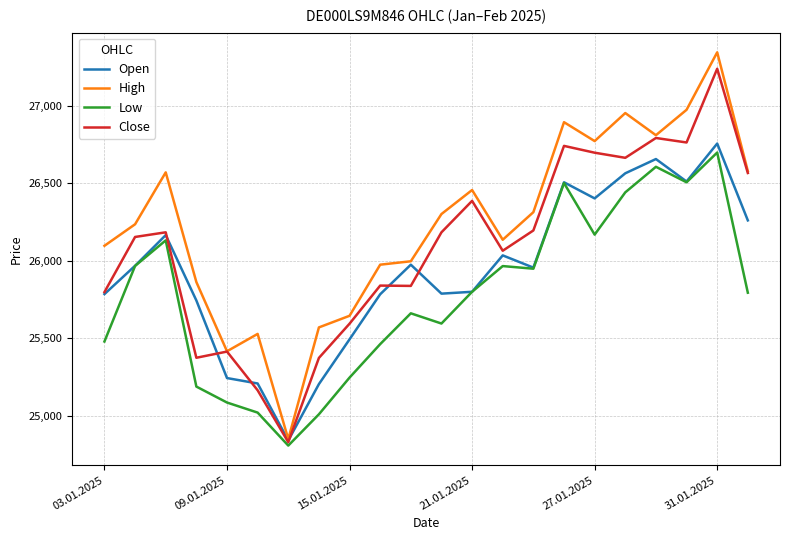

List the series in order of their overall mean, highest first.

High, Close, Open, Low